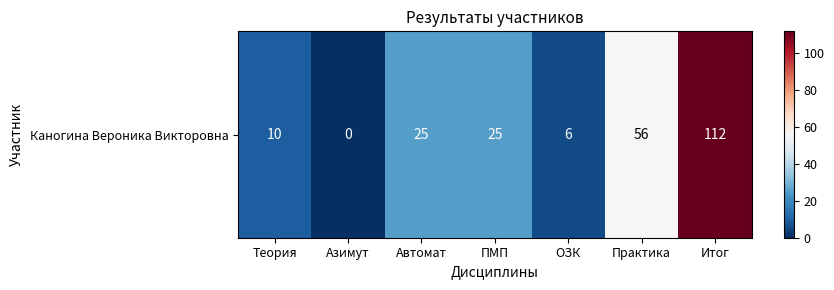

What is the difference between the values at Практика and Итог?

56